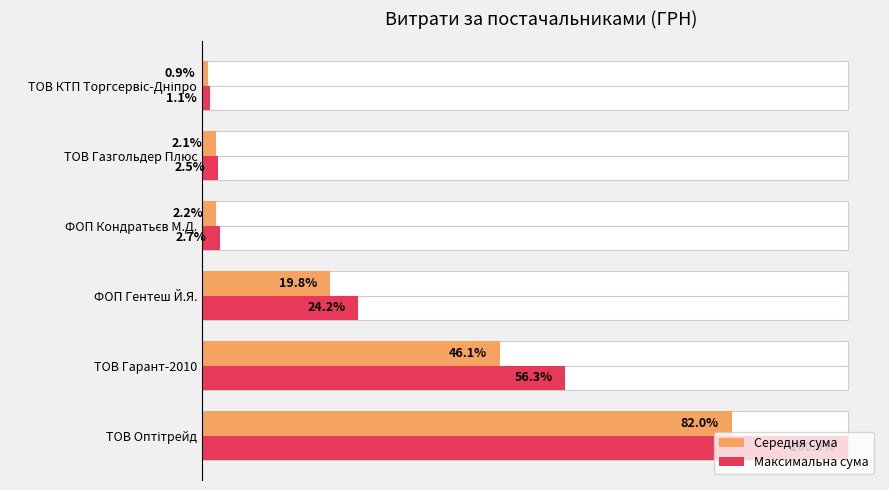

Between 0.0 and 0.8, which series saw the biggest shift?

Максимальна сума